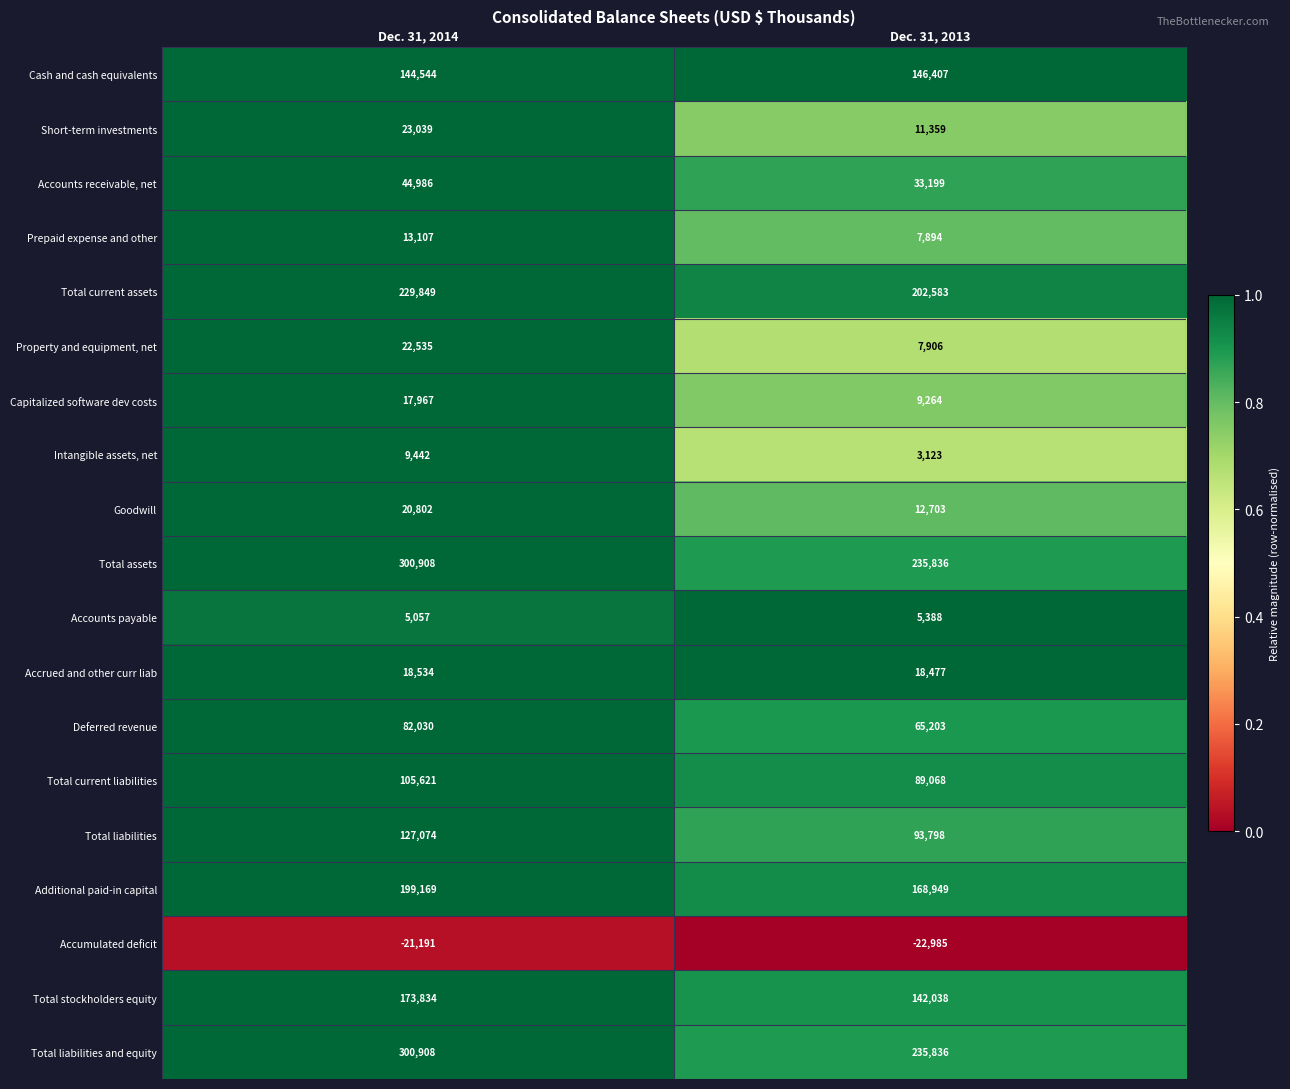

The value of Accounts receivable, net at Dec. 31, 2014 is 59464. True or false?

False